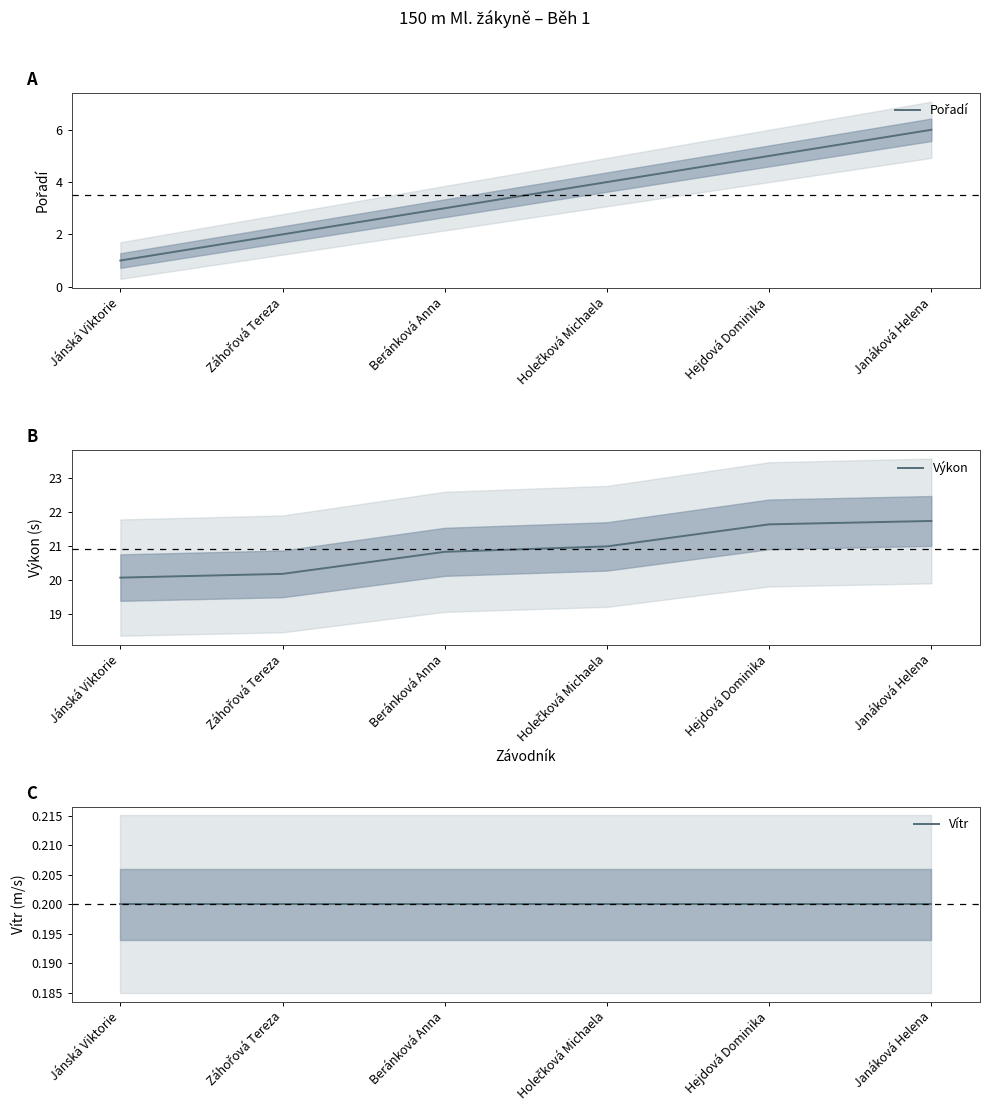

At which category is the sum across all series the highest?

Janáková Helena